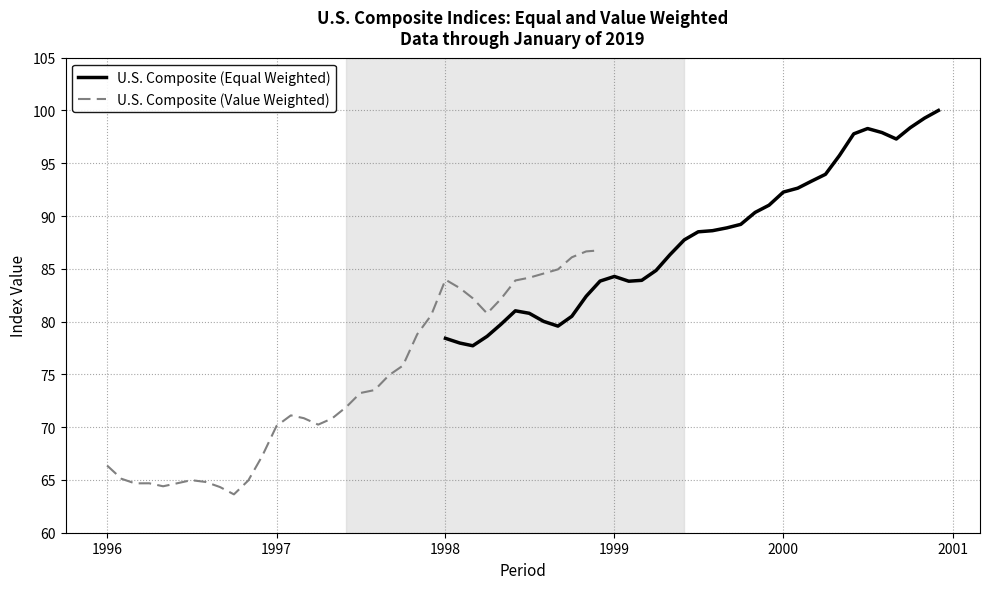

What is the maximum value for U.S. Composite (Equal Weighted)?

100.0